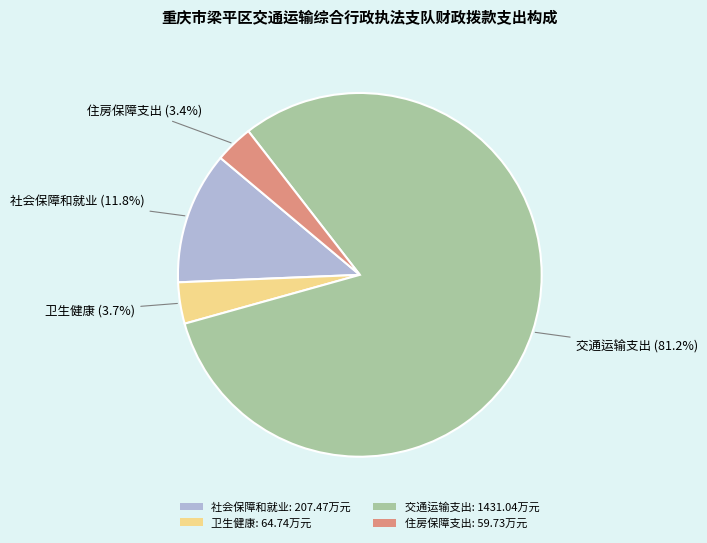

Between 社会保障和就业 and 住房保障支出, which is larger?

社会保障和就业